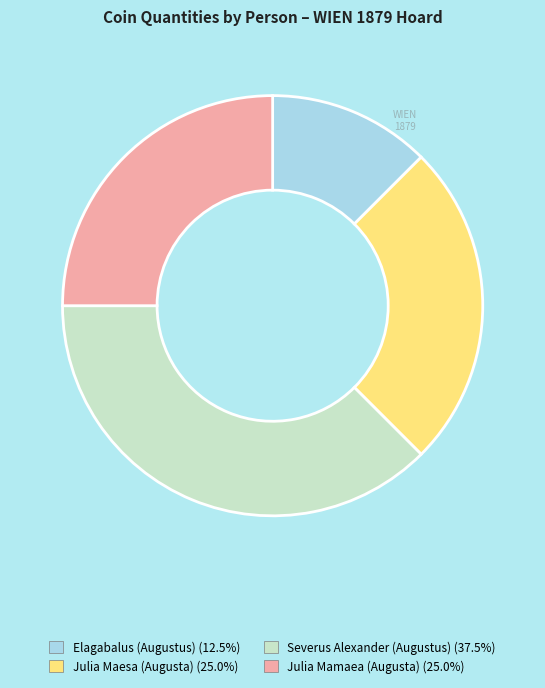

What is the ratio of the value at Severus Alexander (Augustus) to the value at Julia Mamaea (Augusta)?

1.5